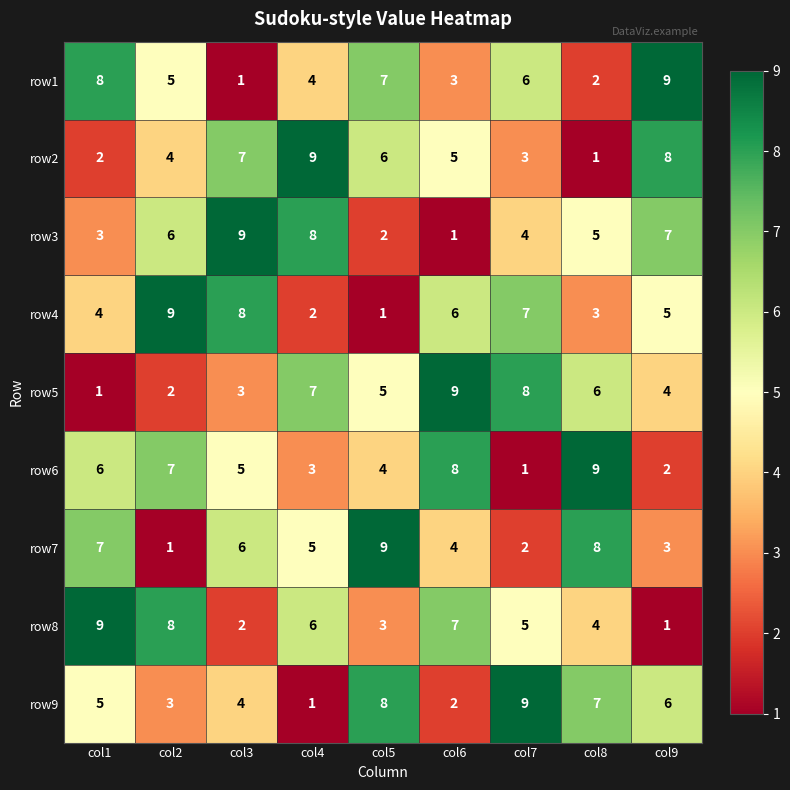

What is the difference between the maximum and minimum values in the row1 series?

8